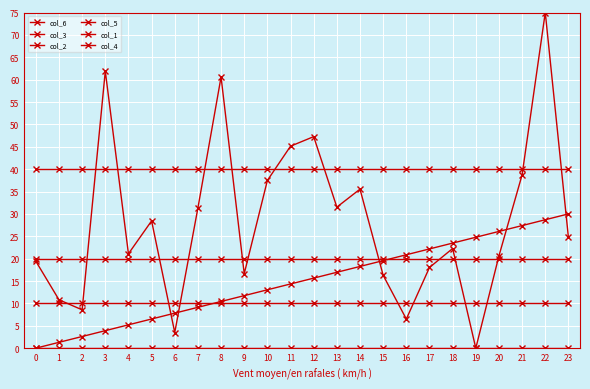

How many categories are shown in the chart?

24